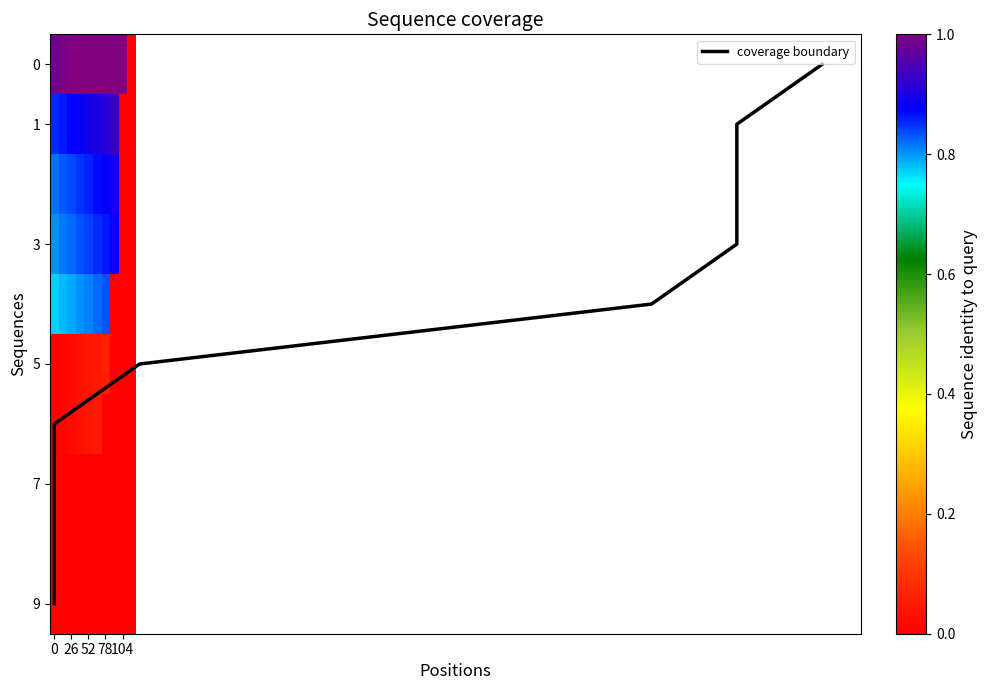

True or false: 5 has a value of 0.0 at 104.

True